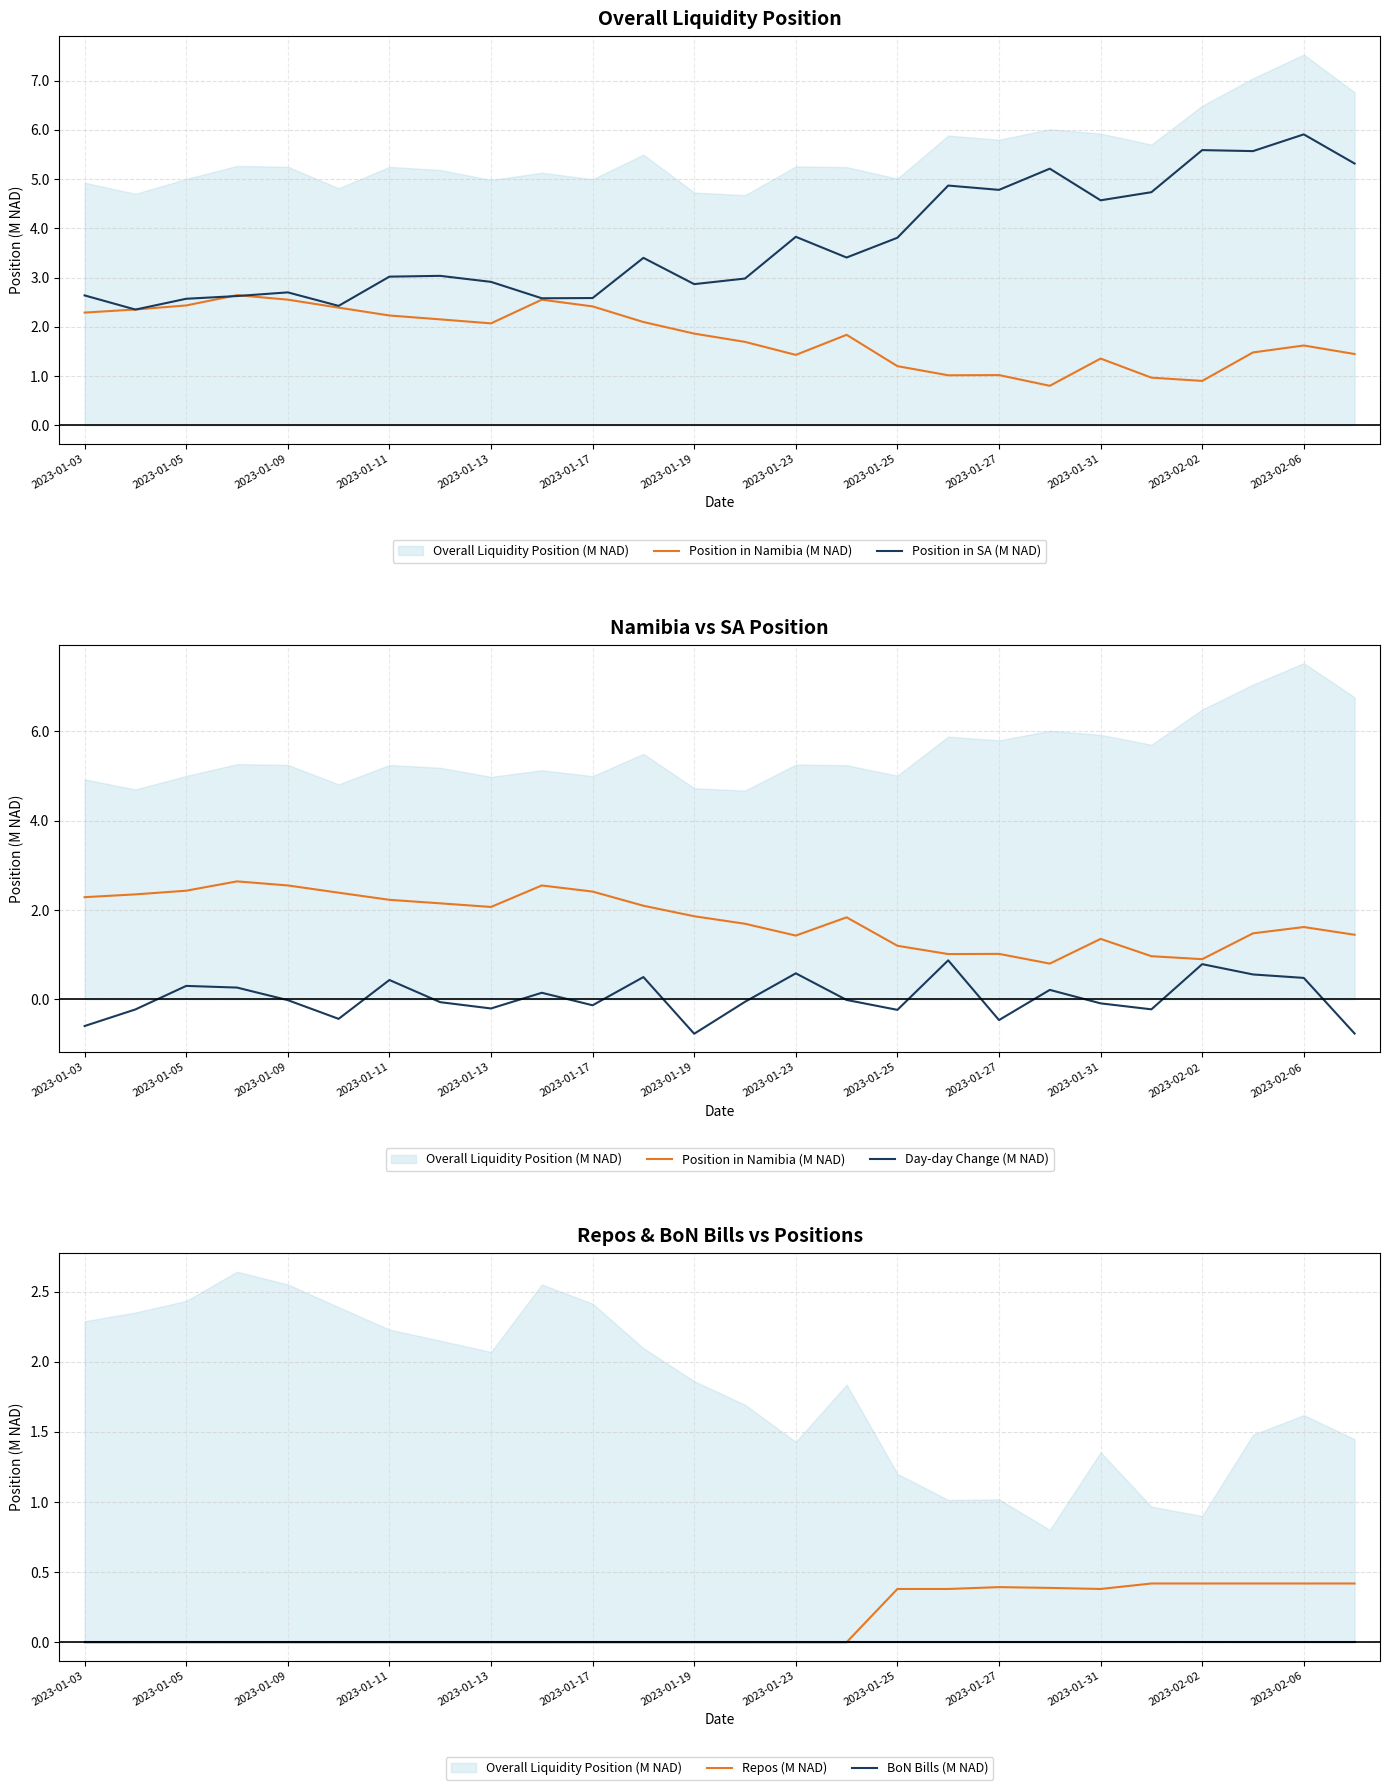

The value of Repos (M NAD) at 2023-01-27 is 0.2. True or false?

False